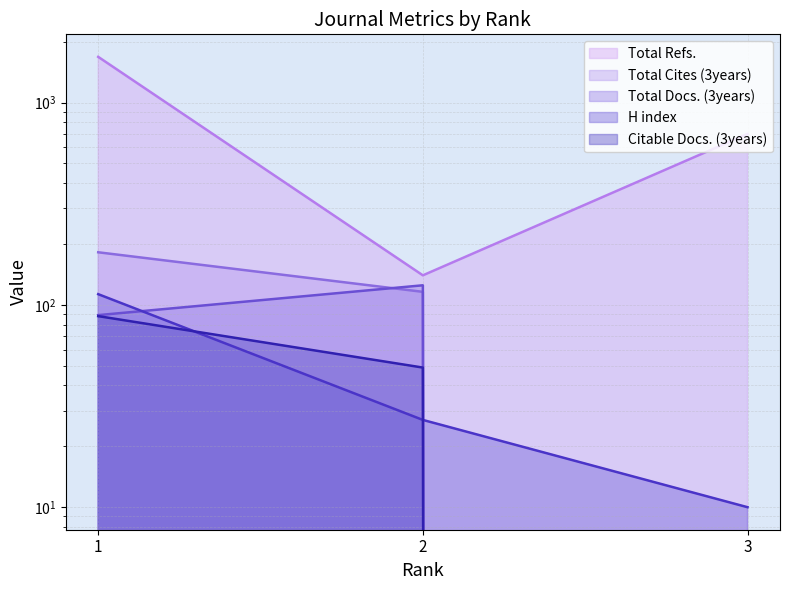

Which series has the largest total across all categories?

Total Refs.